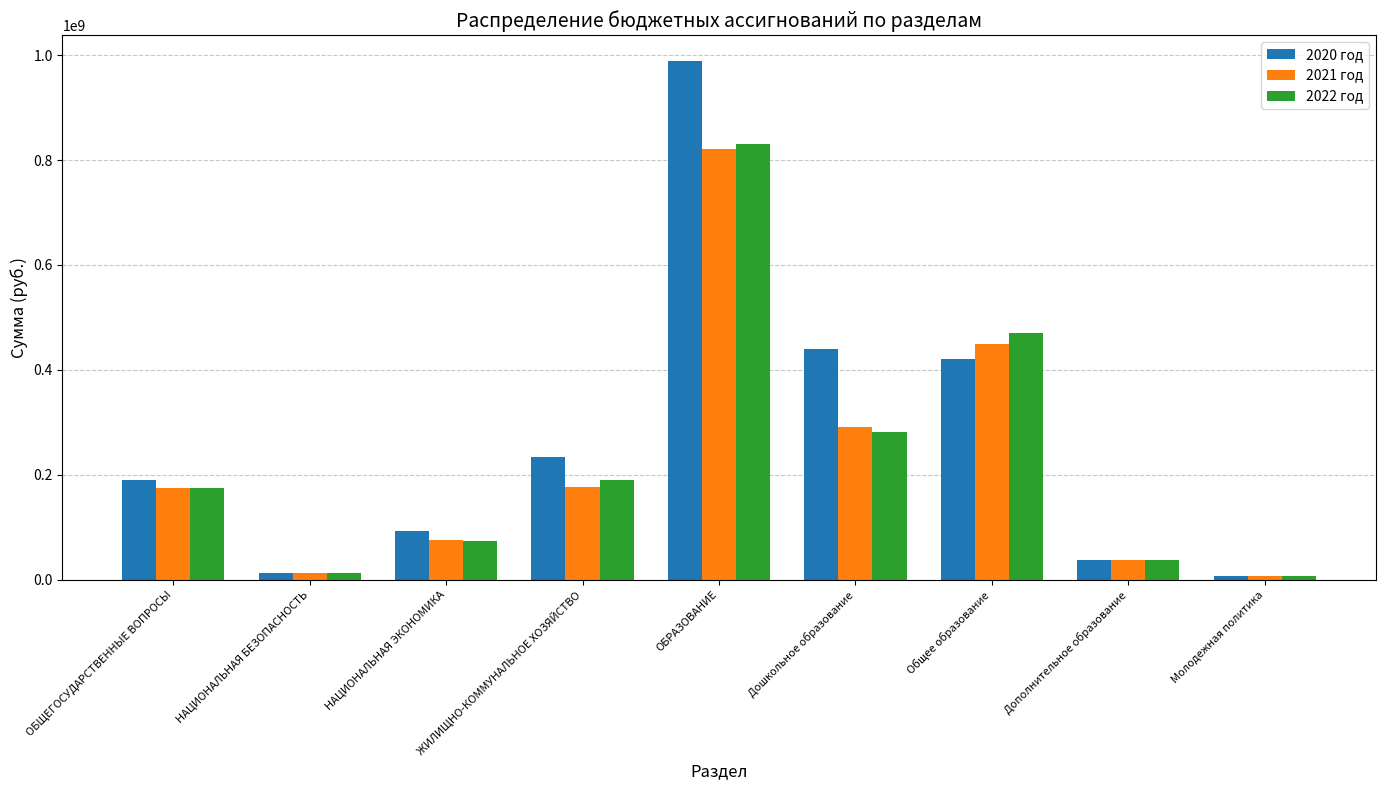

Where does the 2020 год series first go above 189366449?

ОБЩЕГОСУДАРСТВЕННЫЕ ВОПРОСЫ